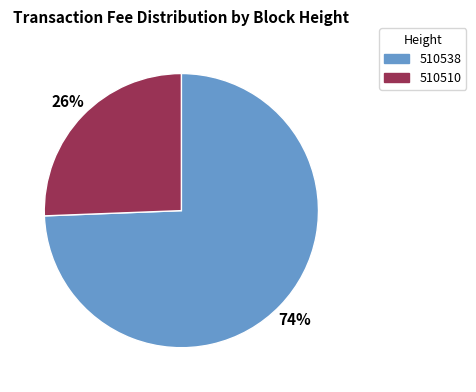

Which has a higher value, 510510 or 510538?

510538